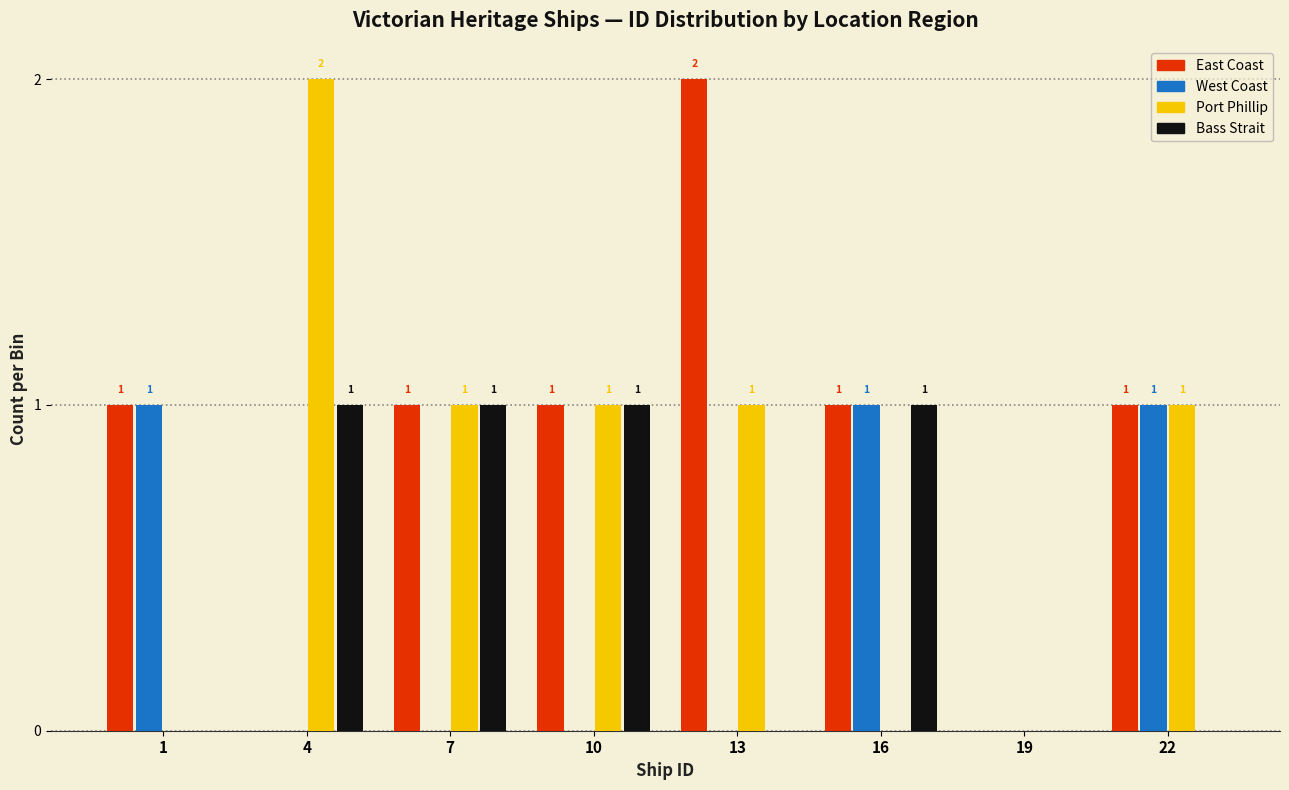

Reading left to right, what are all the values shown in this chart?

East Coast: 1=1	4=0	7=1	10=1	13=2	16=1	19=0	22=1
West Coast: 1=1	4=0	7=0	10=0	13=0	16=1	19=0	22=1
Port Phillip: 1=0	4=2	7=1	10=1	13=1	16=0	19=0	22=1
Bass Strait: 1=0	4=1	7=1	10=1	13=0	16=1	19=0	22=0